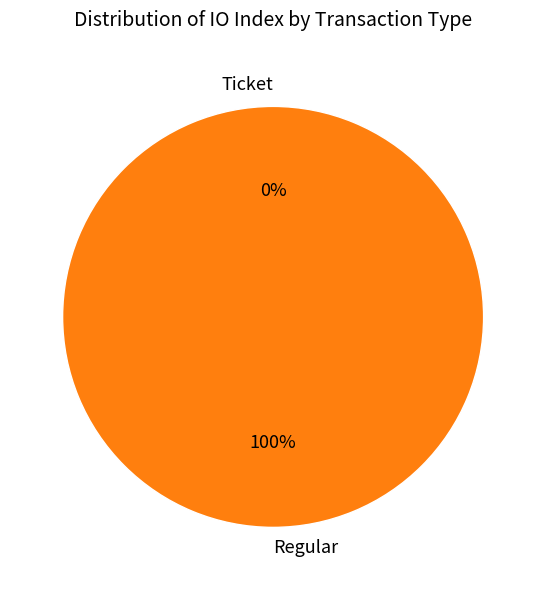

What portion of the pie excludes Ticket?

100.0%